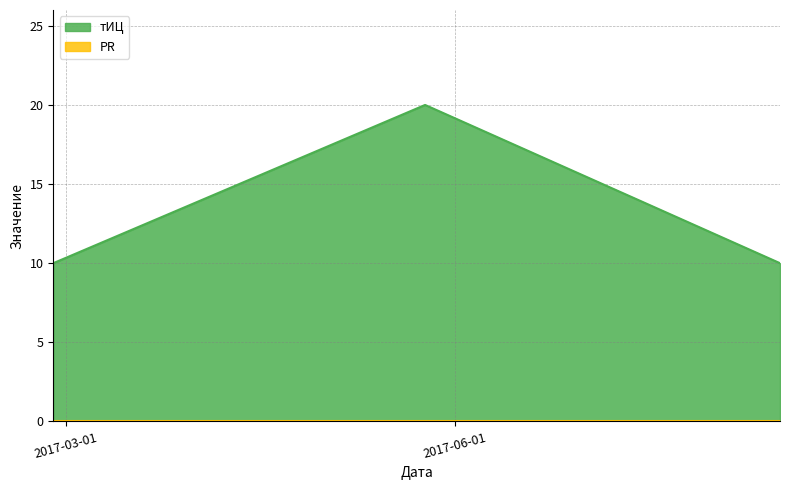

What is the average value?

13